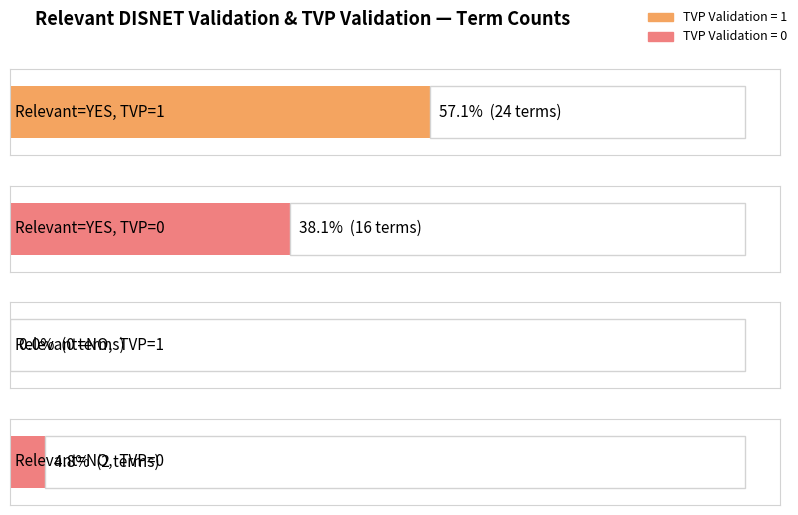

Between Relevant=YES, TVP=0 and Relevant=NO, TVP=0, which series saw the biggest shift?

TVP Validation = 0 (NO)